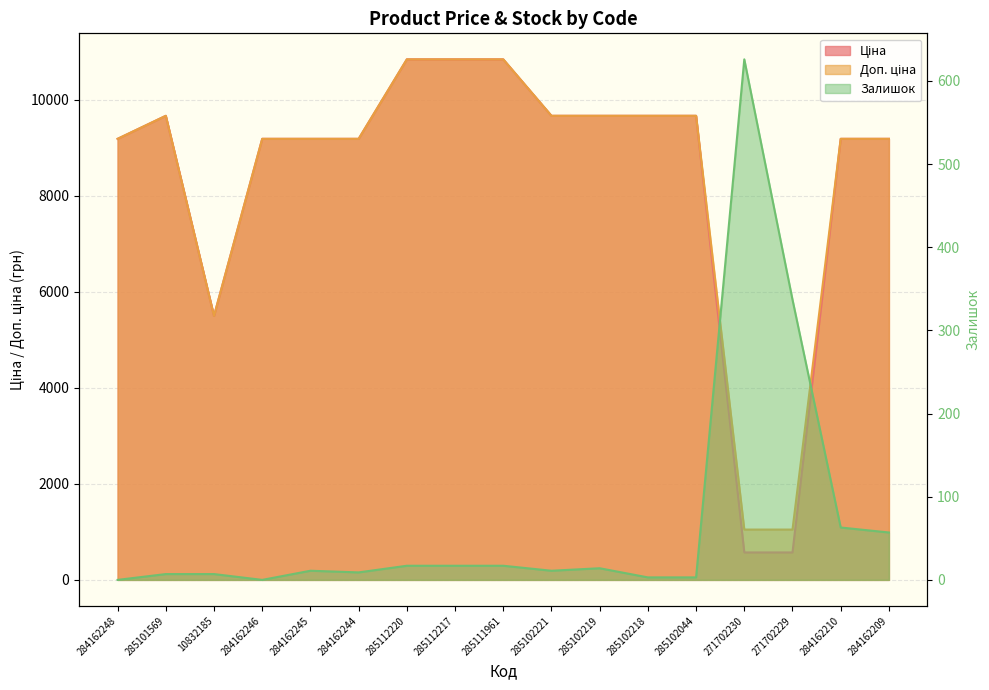

Rank the series by their maximum value, from highest to lowest.

Ціна, Доп. ціна, Залишок